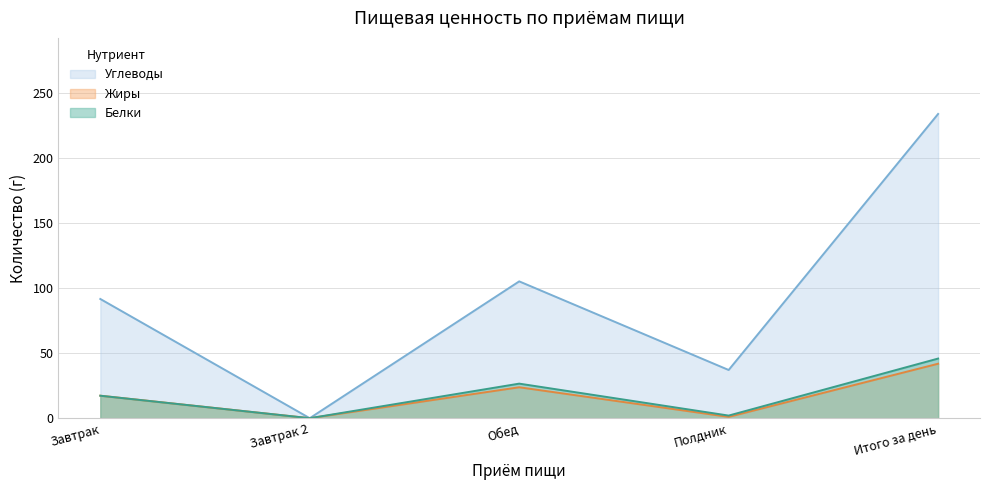

What is the label of the 1st point from the left?

Завтрак